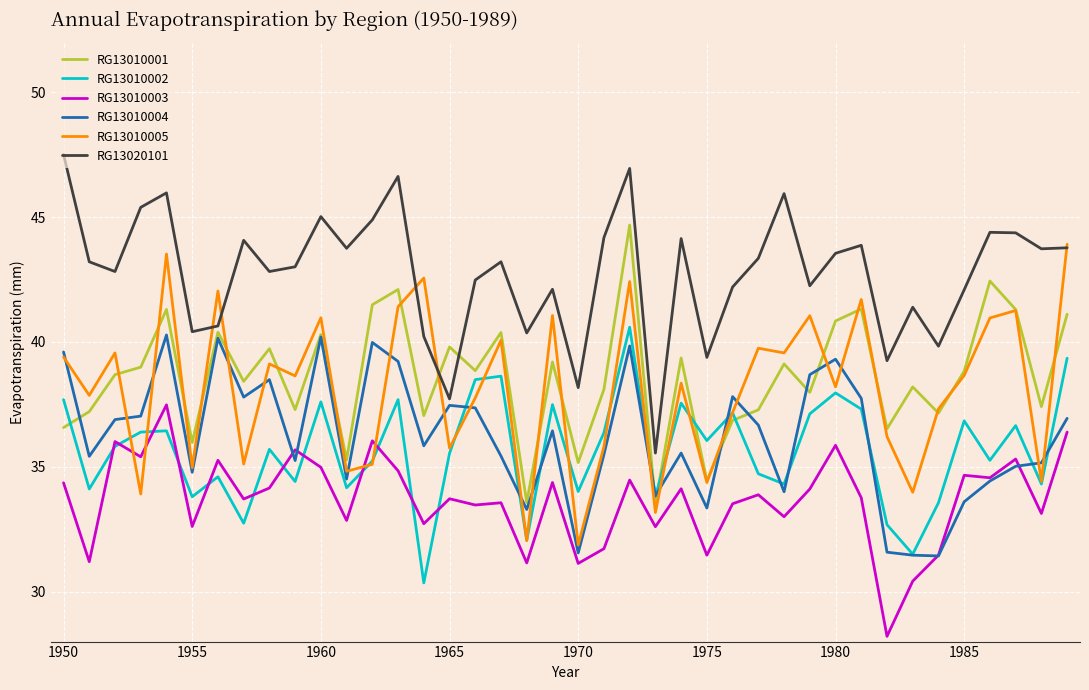

What is the lowest value of the RG13010002 series?

30.4